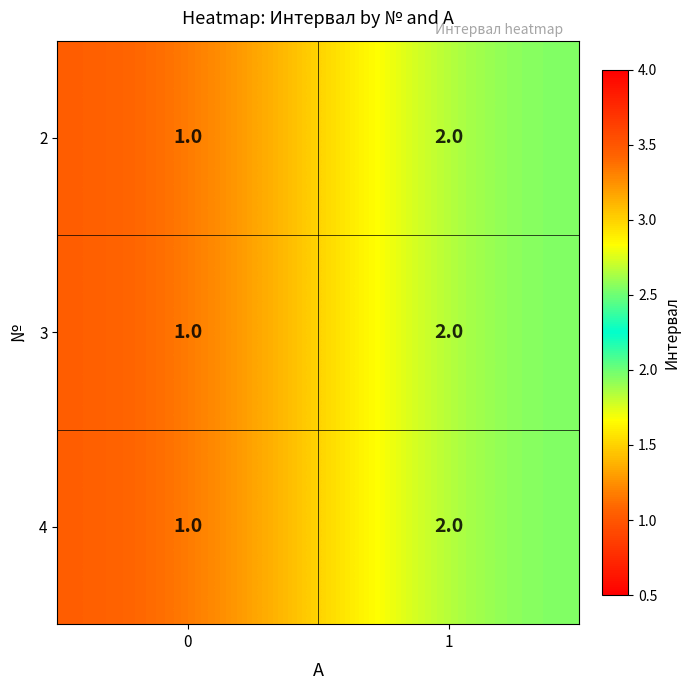

What is the total value across all series at 1?

6